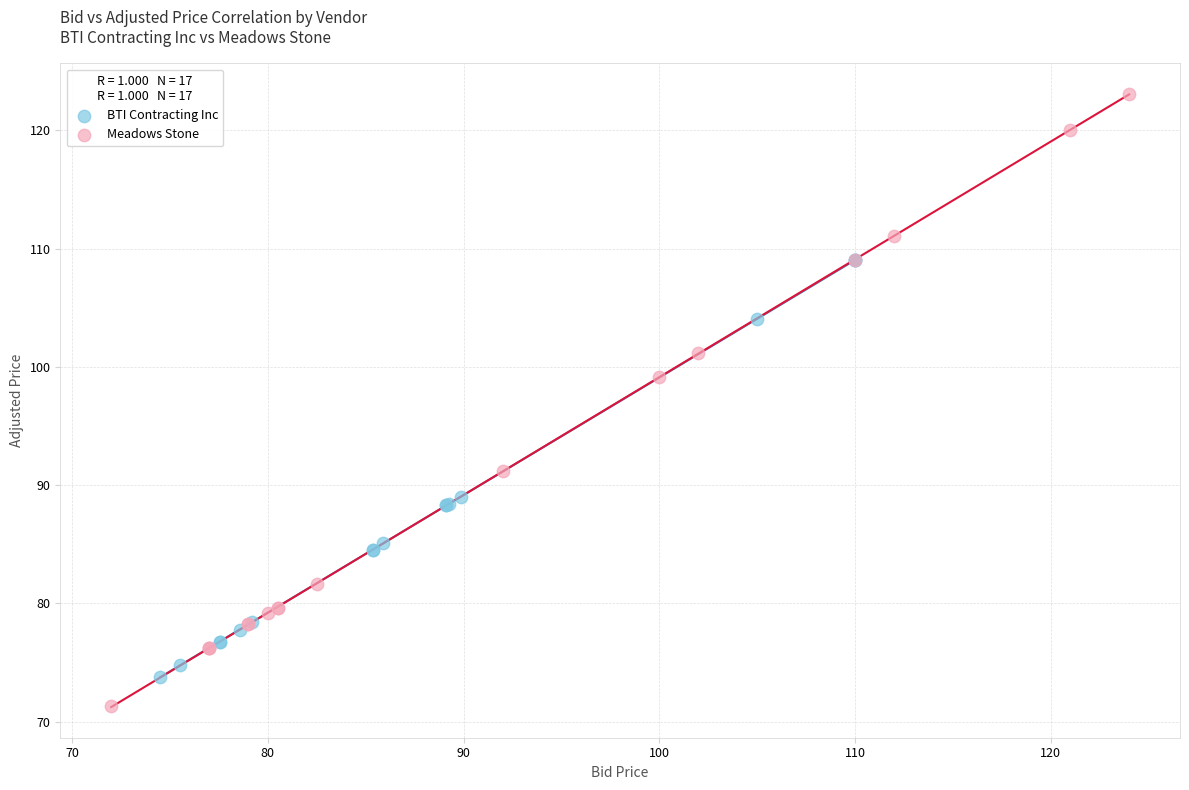

Which series has the largest Y range (max minus min)?

Meadows Stone